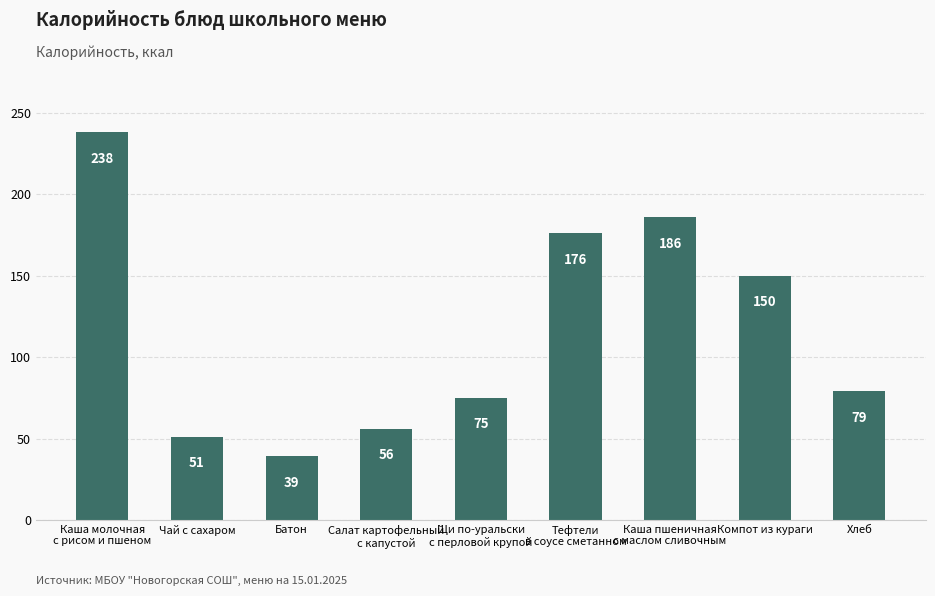

What is the label of the 2nd bar from the left?

Чай с сахаром